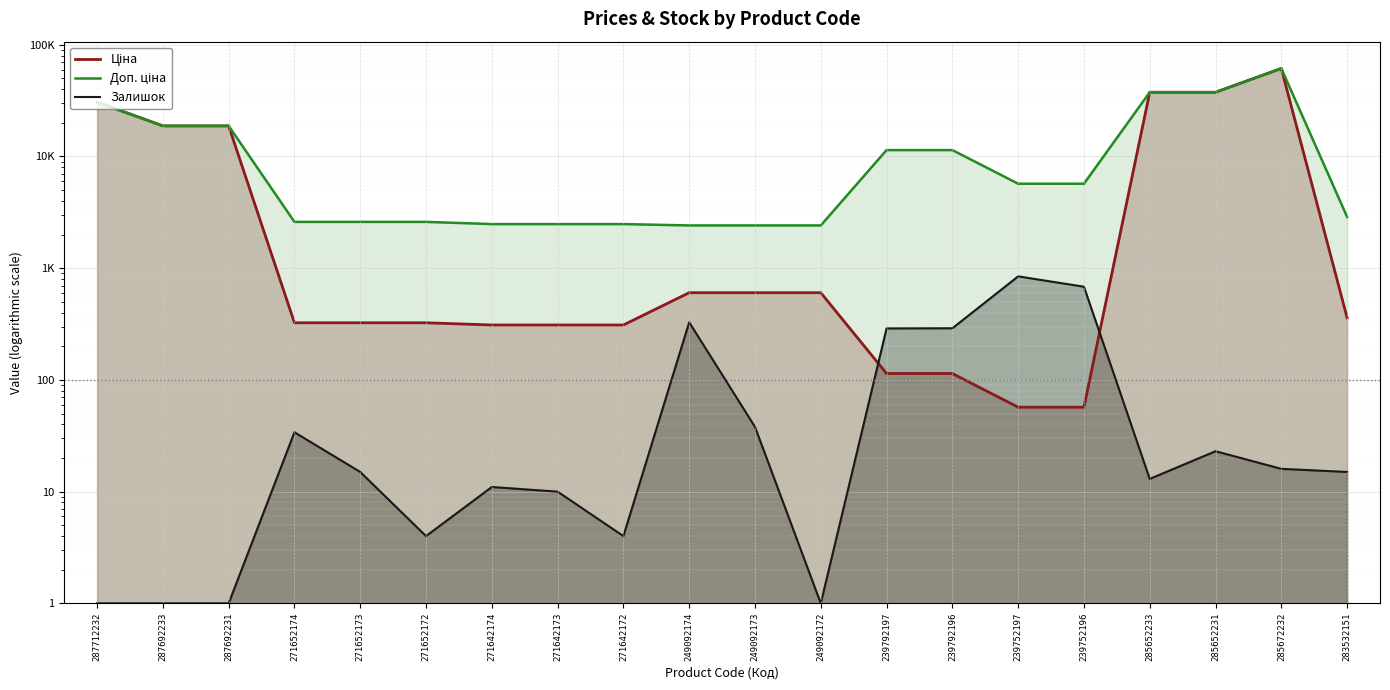

After their last crossing, which series has the higher values: Залишок or Ціна?

Ціна